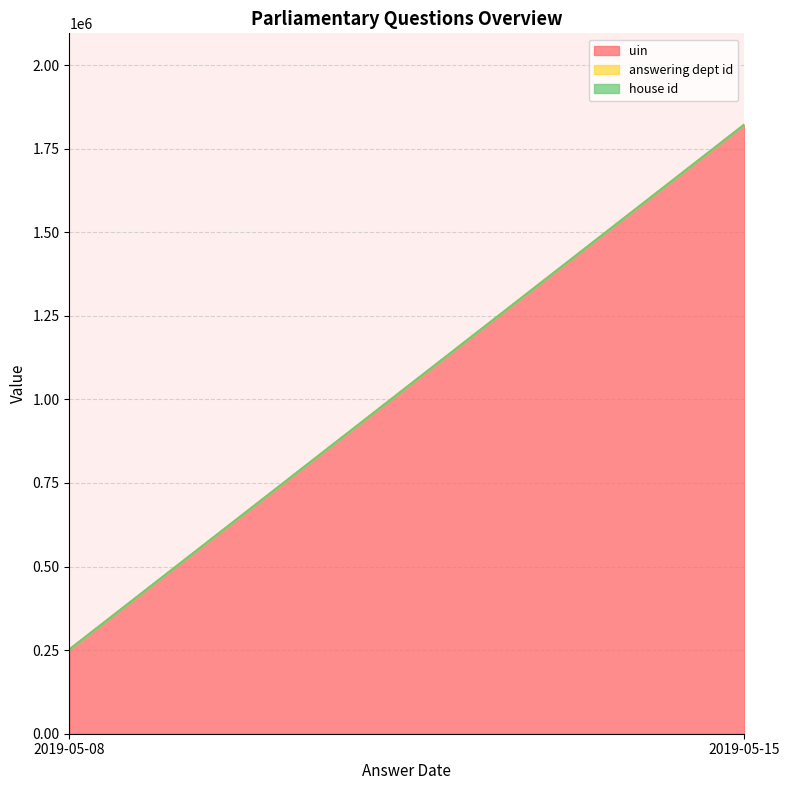

Which category has the lowest value in the uin series?

2019-05-08